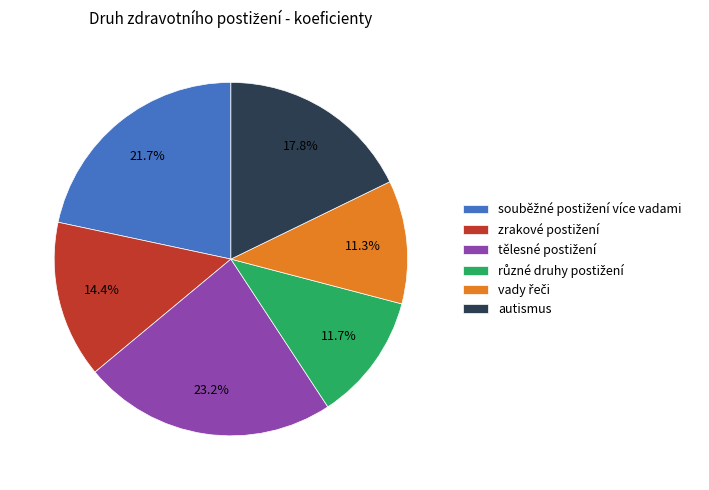

Does autismus represent more than half of the total?

No